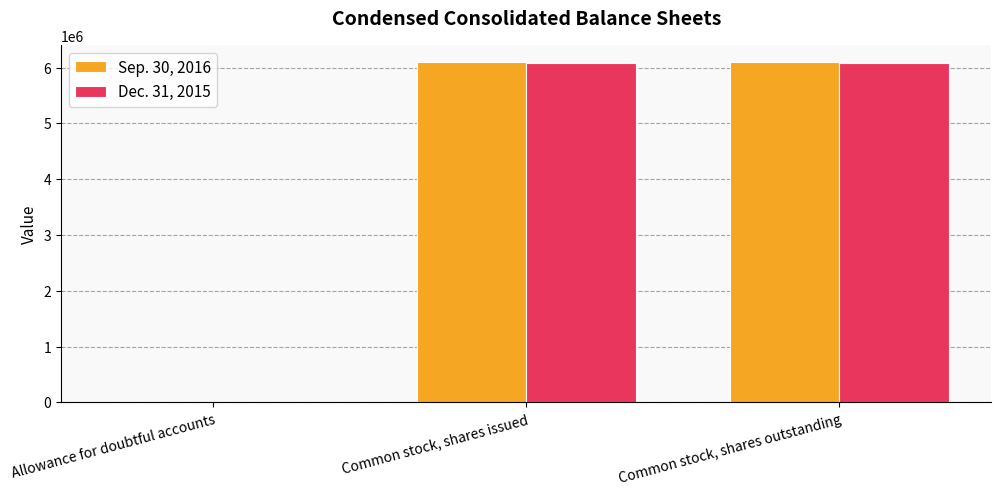

Is the value of Sep. 30, 2016 at Allowance for doubtful accounts greater than the value of Dec. 31, 2015 at Common stock, shares outstanding?

No